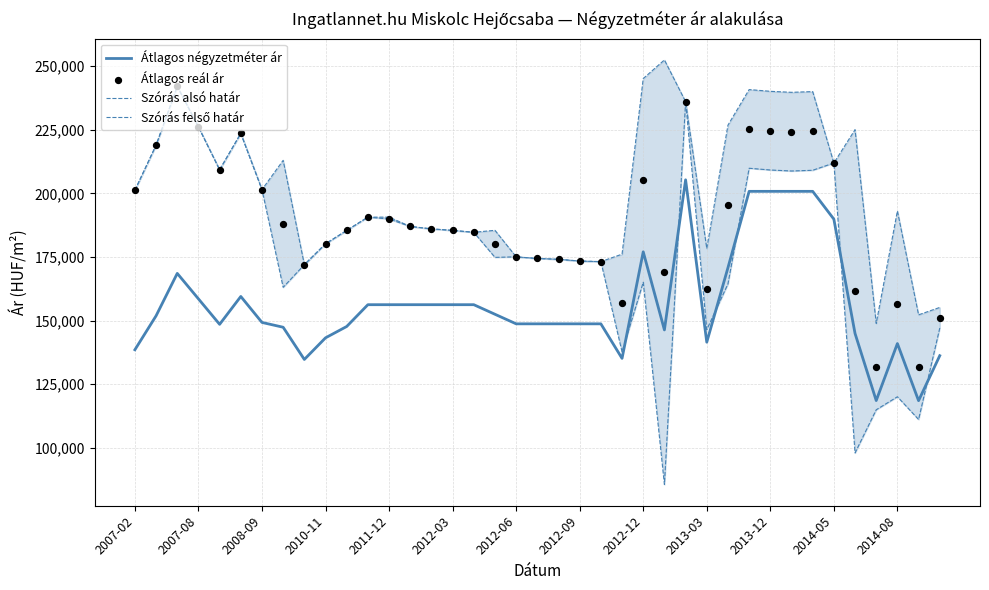

Which series contains the lowest Y value?

Szórás alsó határ